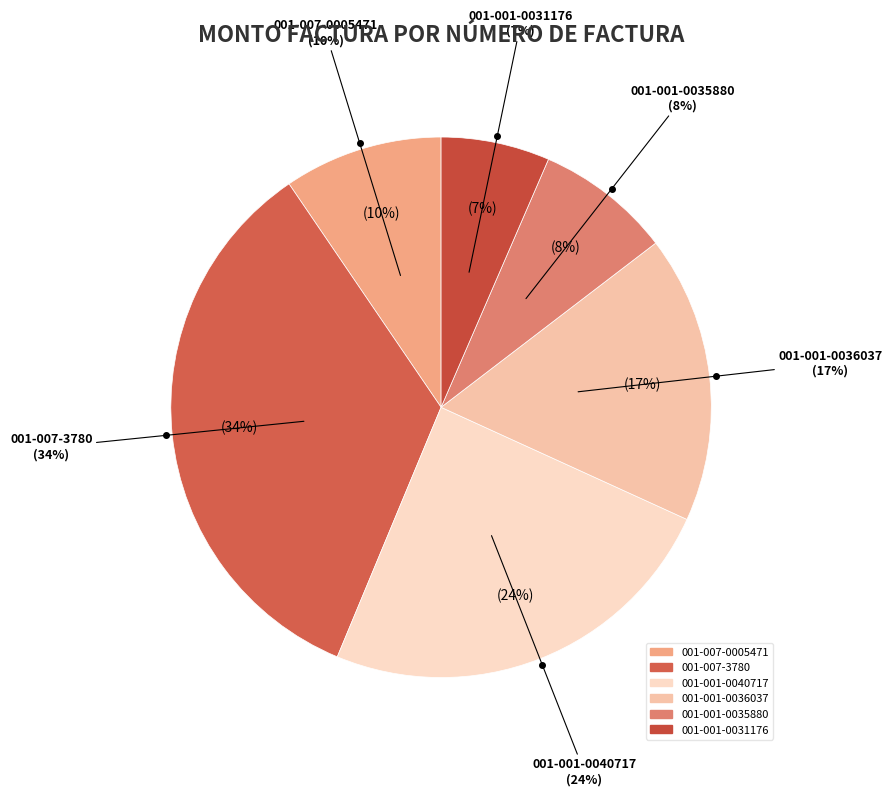

How many slices are in this pie chart?

6